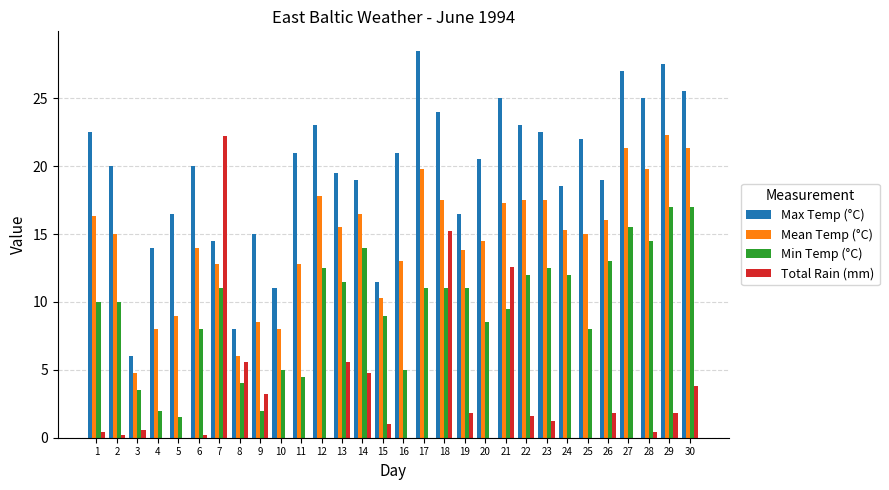

What is the total value across all series at 16?

39.0